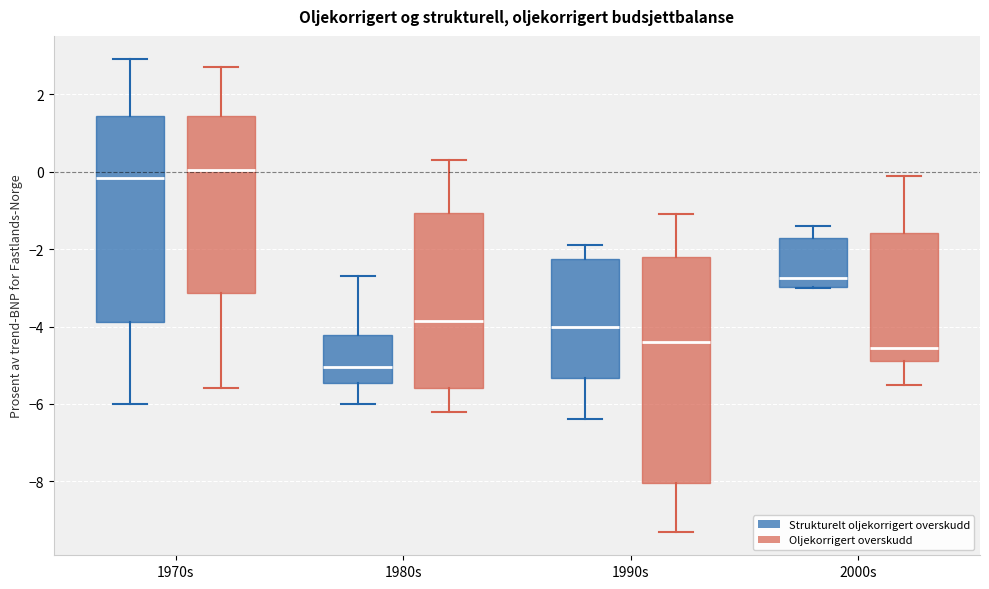

Which box's median line is the highest?

1970s (Oljekorrigert overskudd)